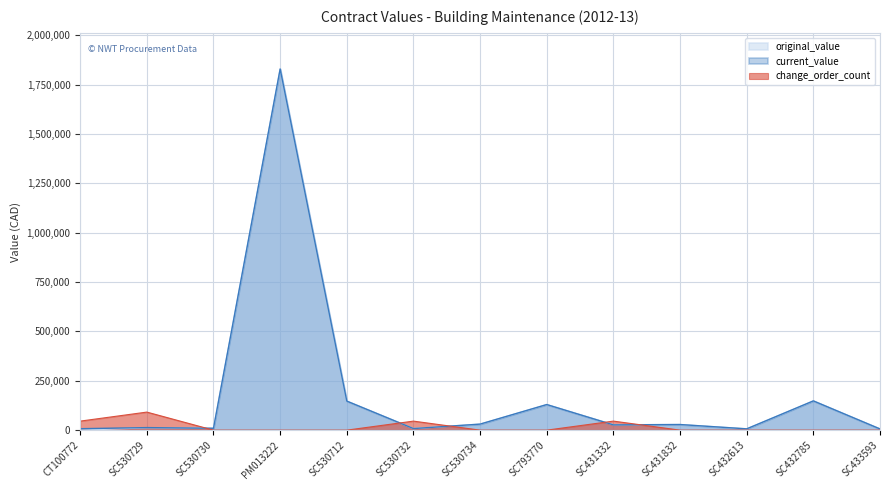

Count the number of categories in the chart.

13